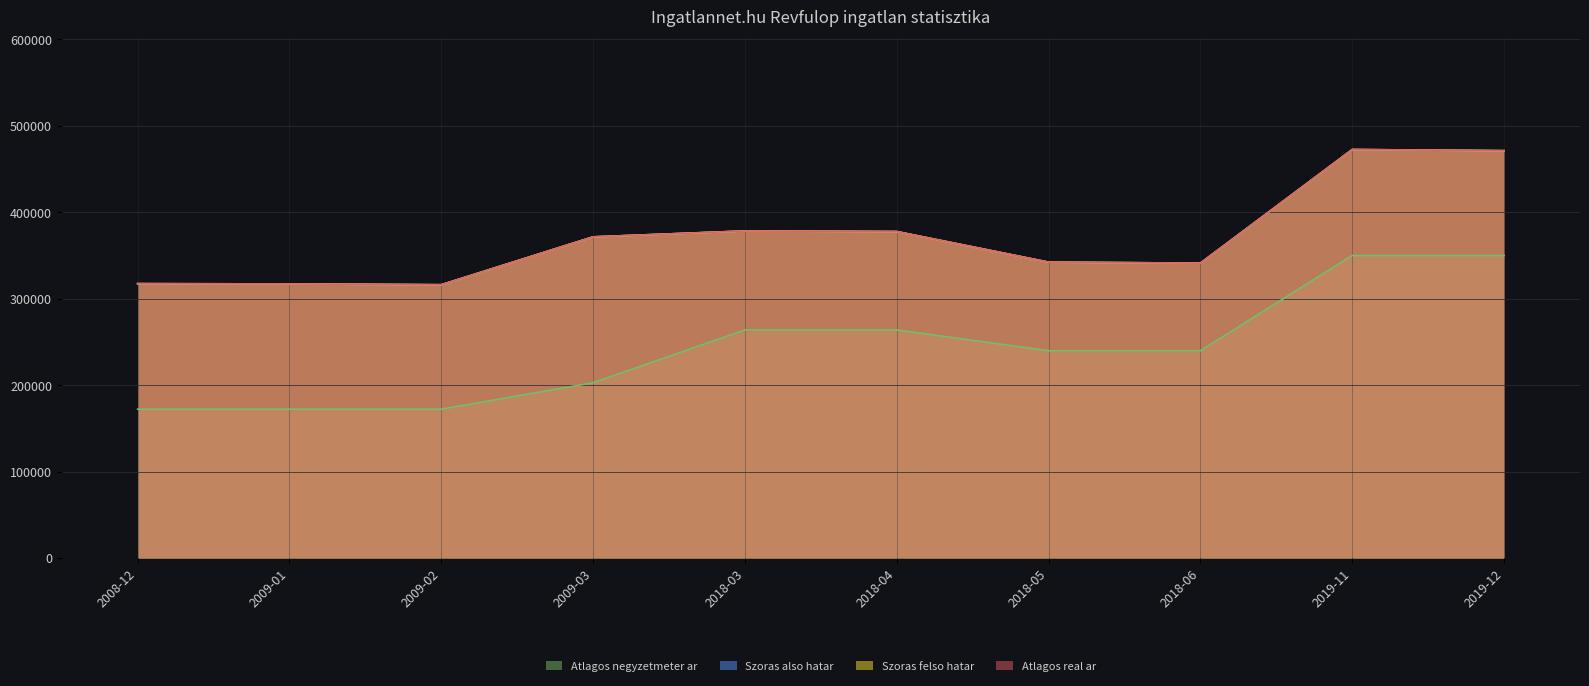

At which label is Szoras felso hatar closest to 394329?

2018-03